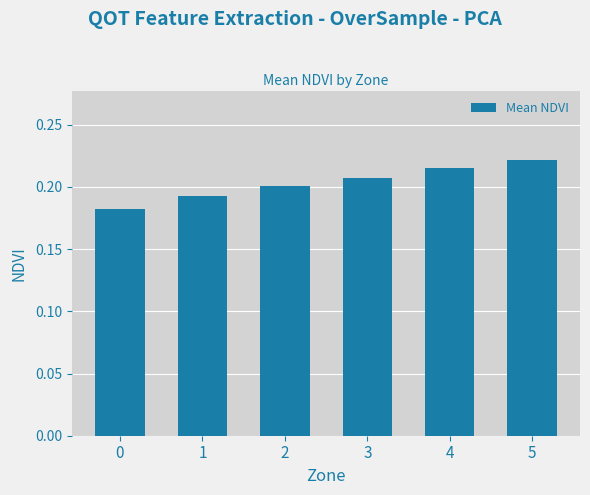

The value at 2 is 0.3. True or false?

False